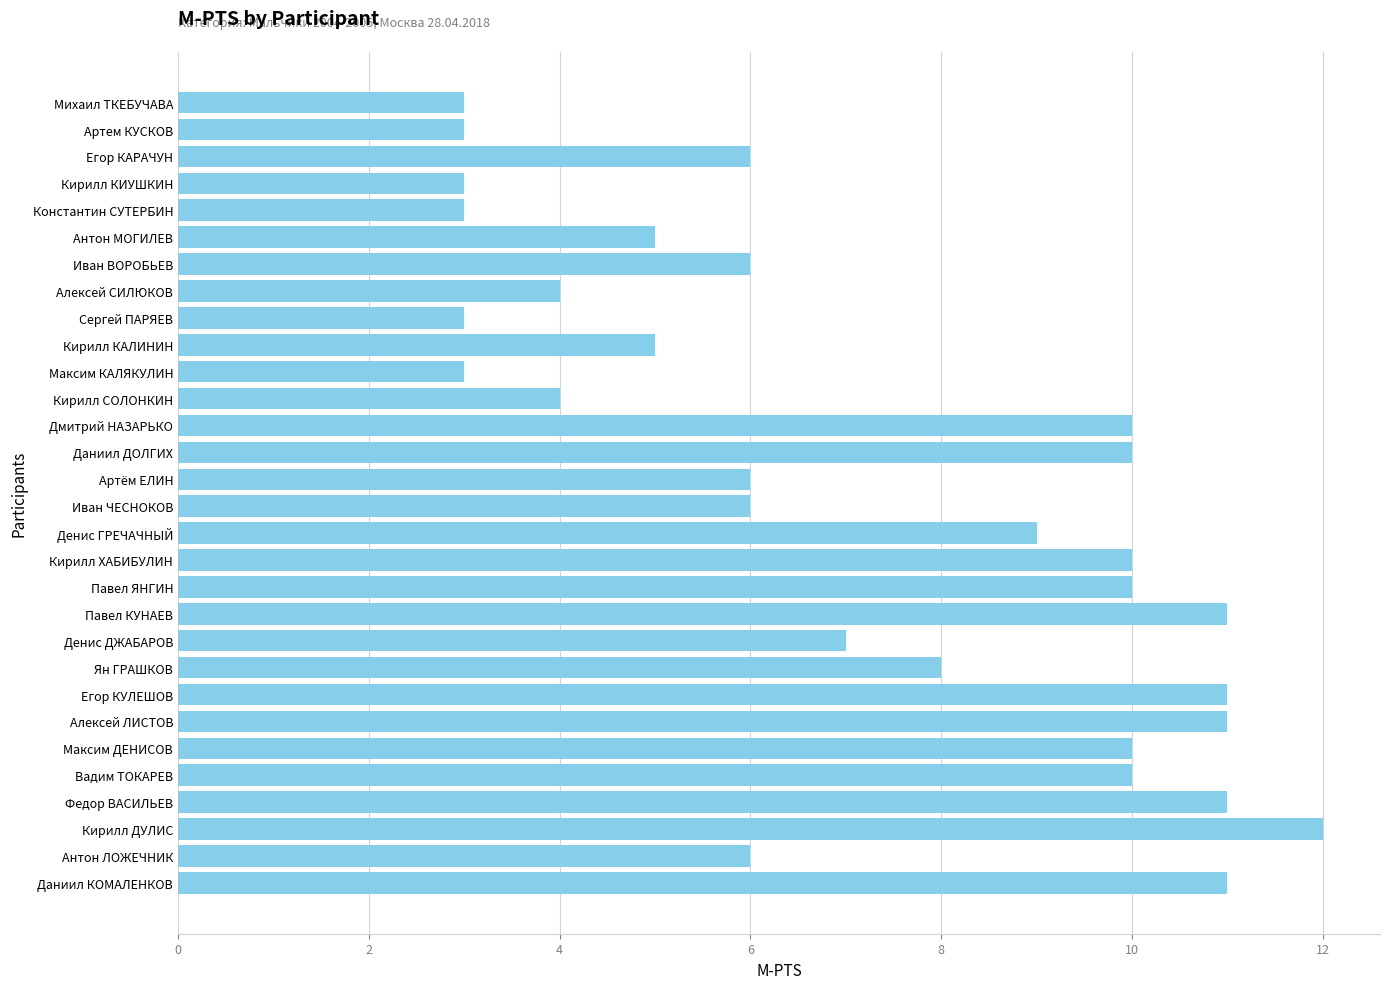

Reading top to bottom, transcribe all the data shown in this chart.

3	3	6	3	3	5	6	4	3	5	3	4	10	10	6	6	9	10	10	11	7	8	11	11	10	10	11	12	6	11